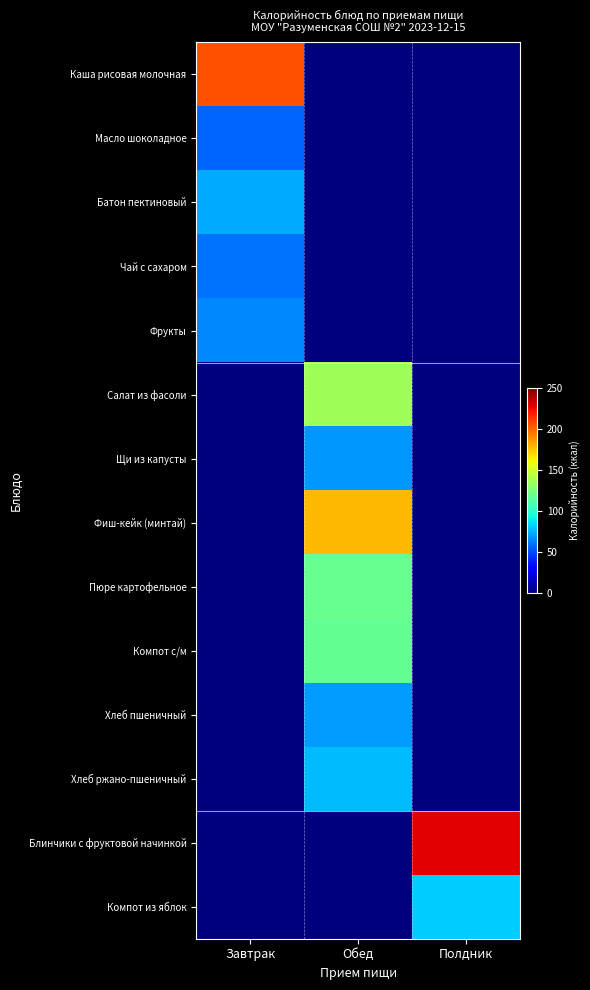

Which series has the widest spread of values?

Блинчики с фруктовой начинкой